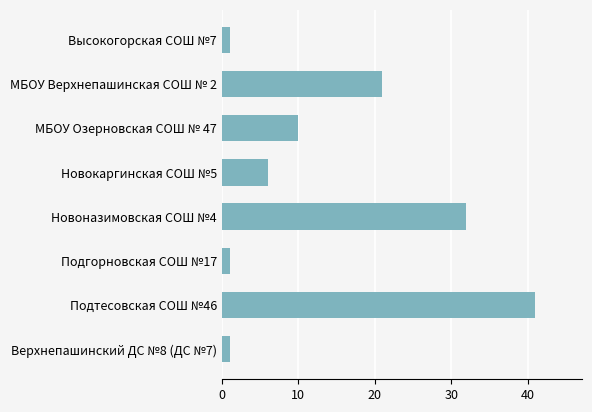

How many data points are less than 10?

4